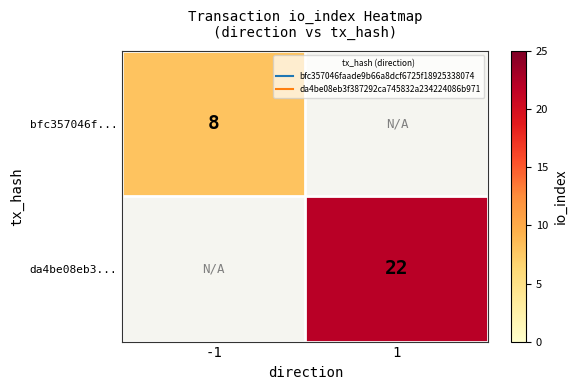

What is the minimum value shown in the chart?

8.0